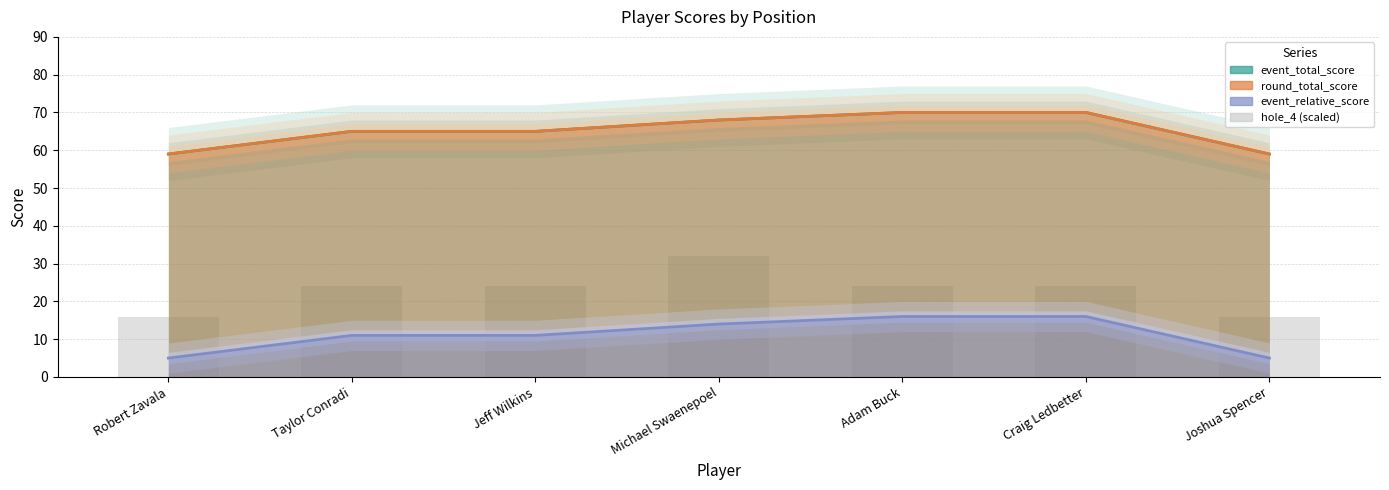

Reading right to left, list all the values displayed in this chart.

event_total_score: Joshua Spencer=59	Craig Ledbetter=70	Adam Buck=70	Michael Swaenepoel=68	Jeff Wilkins=65	Taylor Conradi=65	Robert Zavala=59
round_total_score: Joshua Spencer=59	Craig Ledbetter=70	Adam Buck=70	Michael Swaenepoel=68	Jeff Wilkins=65	Taylor Conradi=65	Robert Zavala=59
event_relative_score: Joshua Spencer=5	Craig Ledbetter=16	Adam Buck=16	Michael Swaenepoel=14	Jeff Wilkins=11	Taylor Conradi=11	Robert Zavala=5
hole_4 (scaled): Joshua Spencer=16	Craig Ledbetter=24	Adam Buck=24	Michael Swaenepoel=32	Jeff Wilkins=24	Taylor Conradi=24	Robert Zavala=16